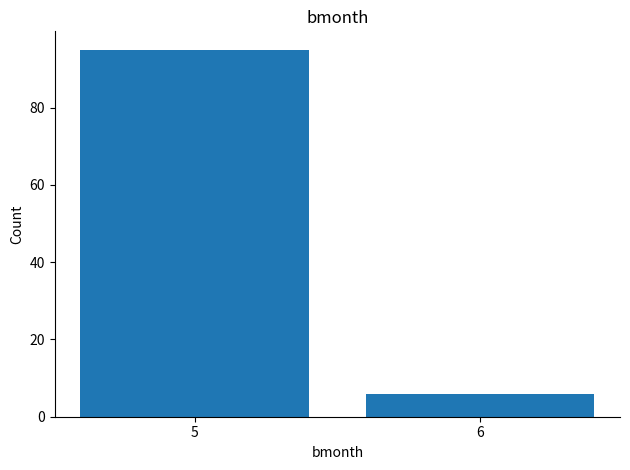

What value does the data have at 6?

6